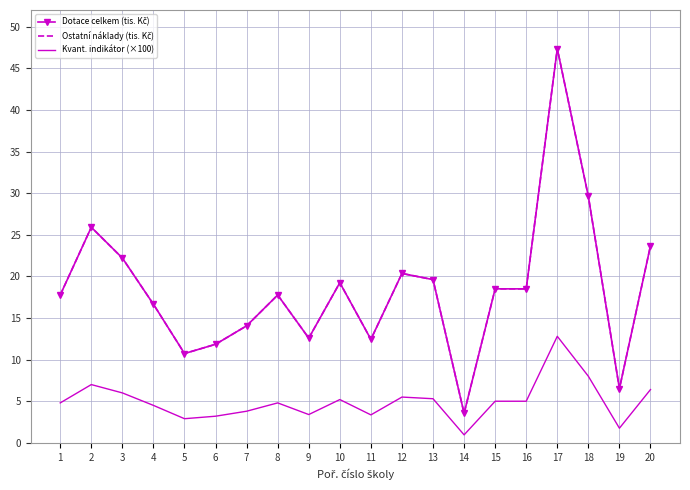

Which series has the largest range (max minus min)?

Dotace celkem (tis. Kč)